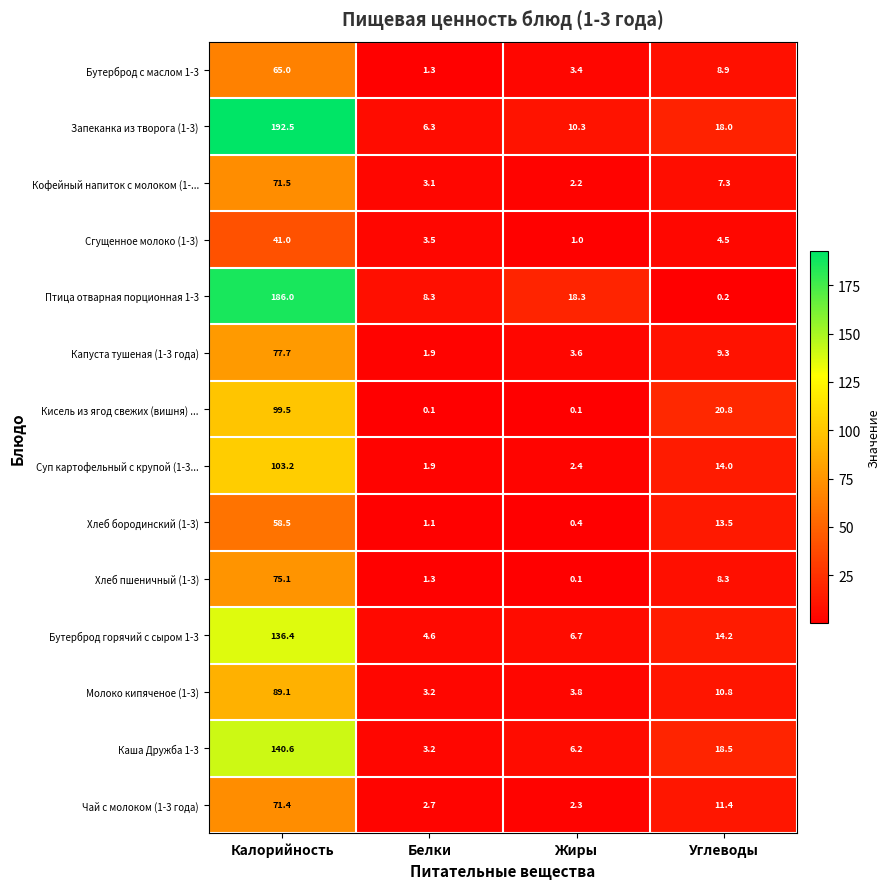

Where is Чай с молоком (1-3 года) nearest to the value 36?

Углеводы